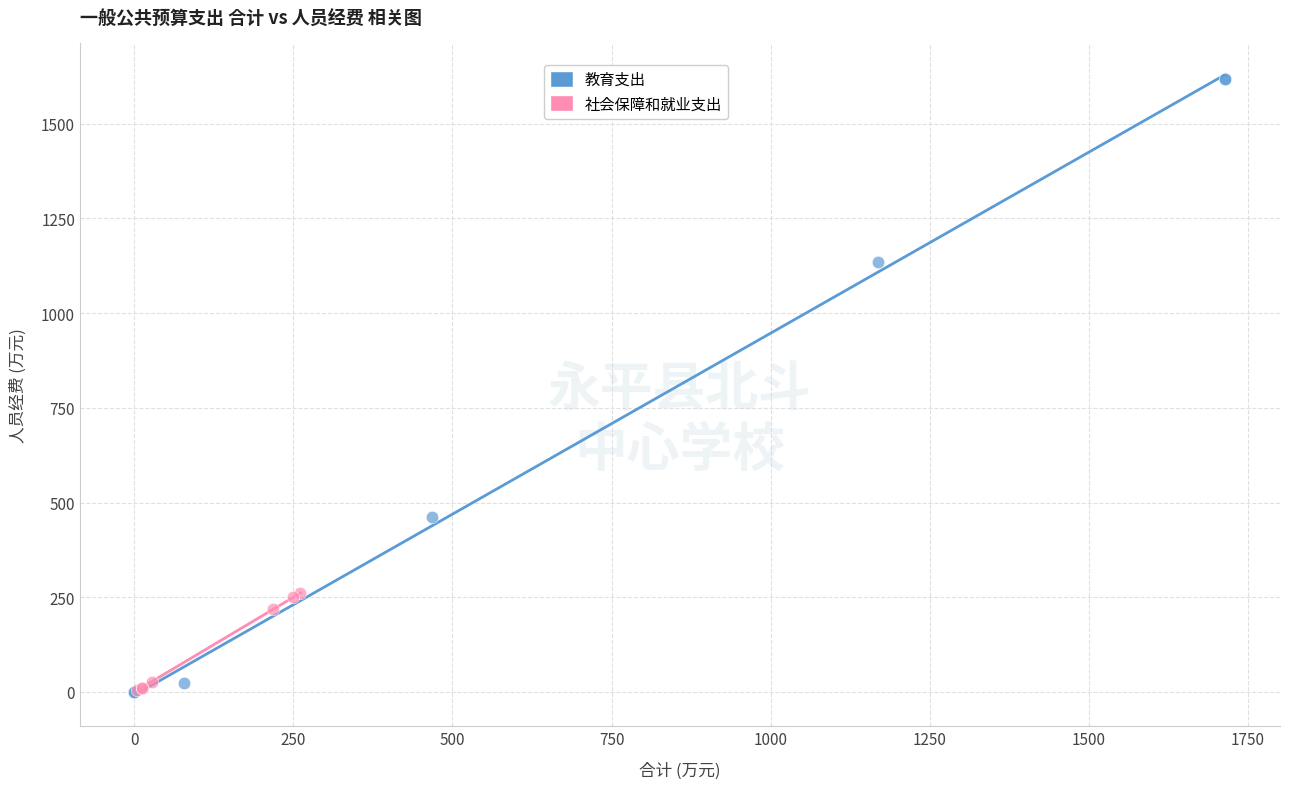

What are all the series names shown in the legend?

教育支出, 社会保障和就业支出